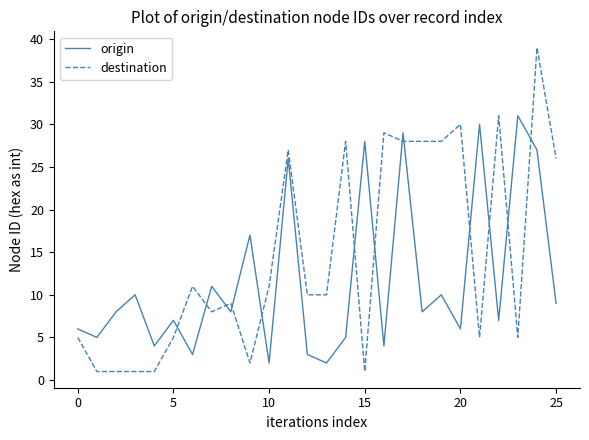

List the series in order of their overall mean, highest first.

destination, origin